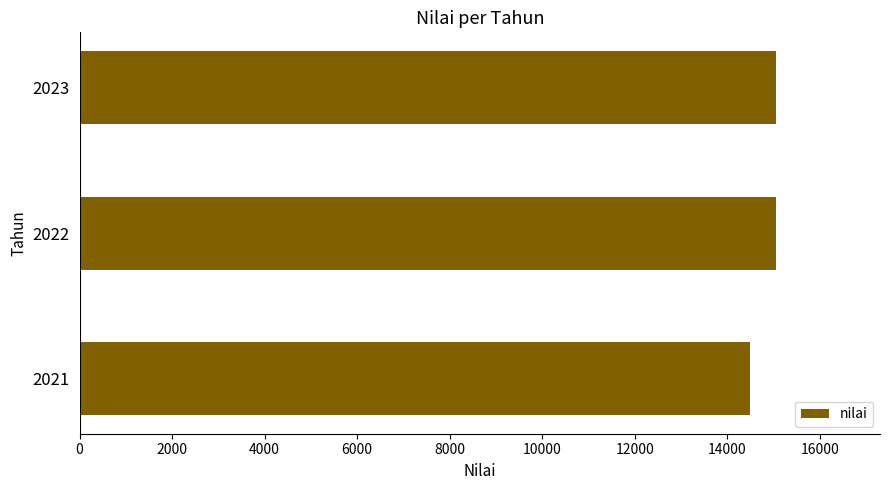

What is the approximate value at 2023, to the nearest 10?

15040